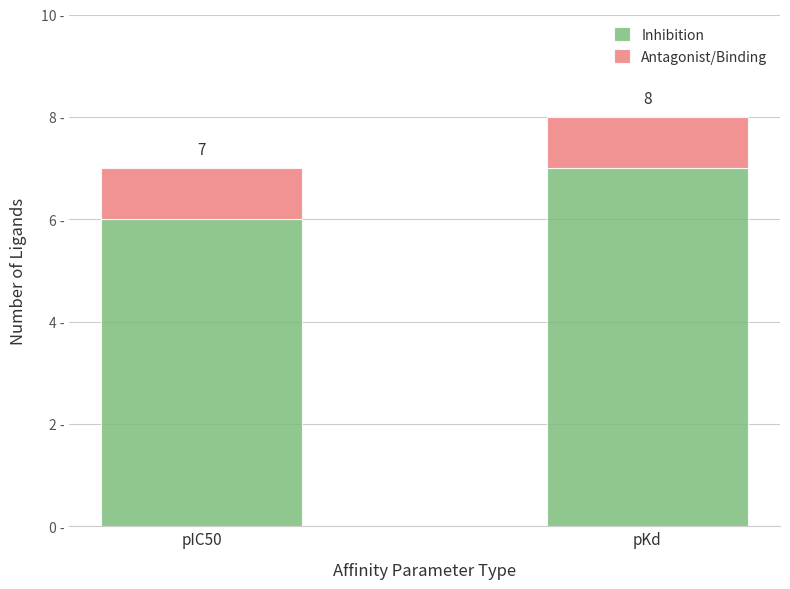

At which label is Inhibition closest to 6?

pIC50